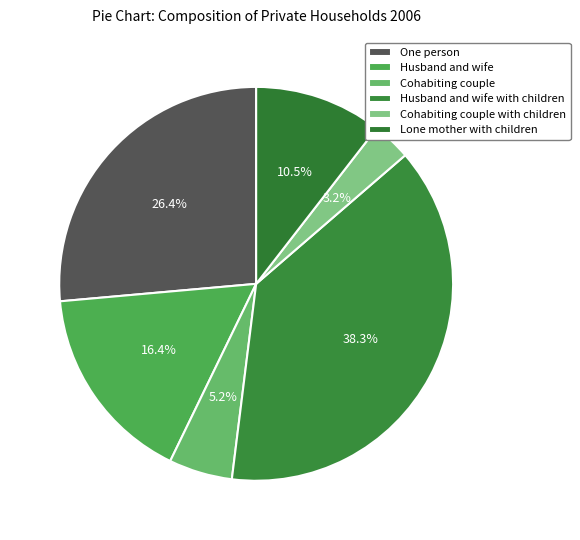

To the nearest percent, what is the average slice percentage?

17%